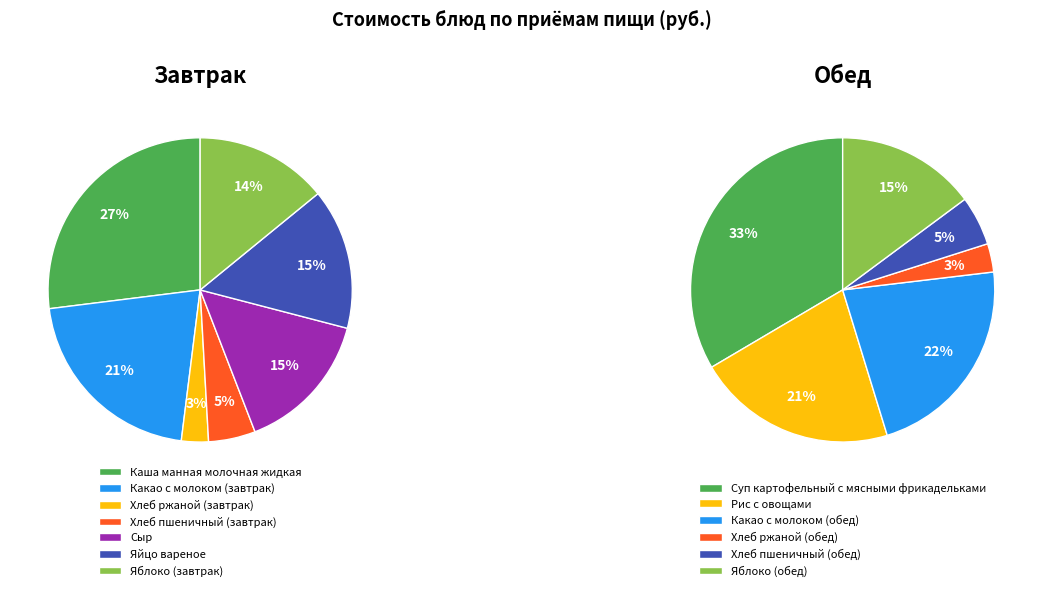

To the nearest percent, what portion does Яйцо вареное represent?

15%